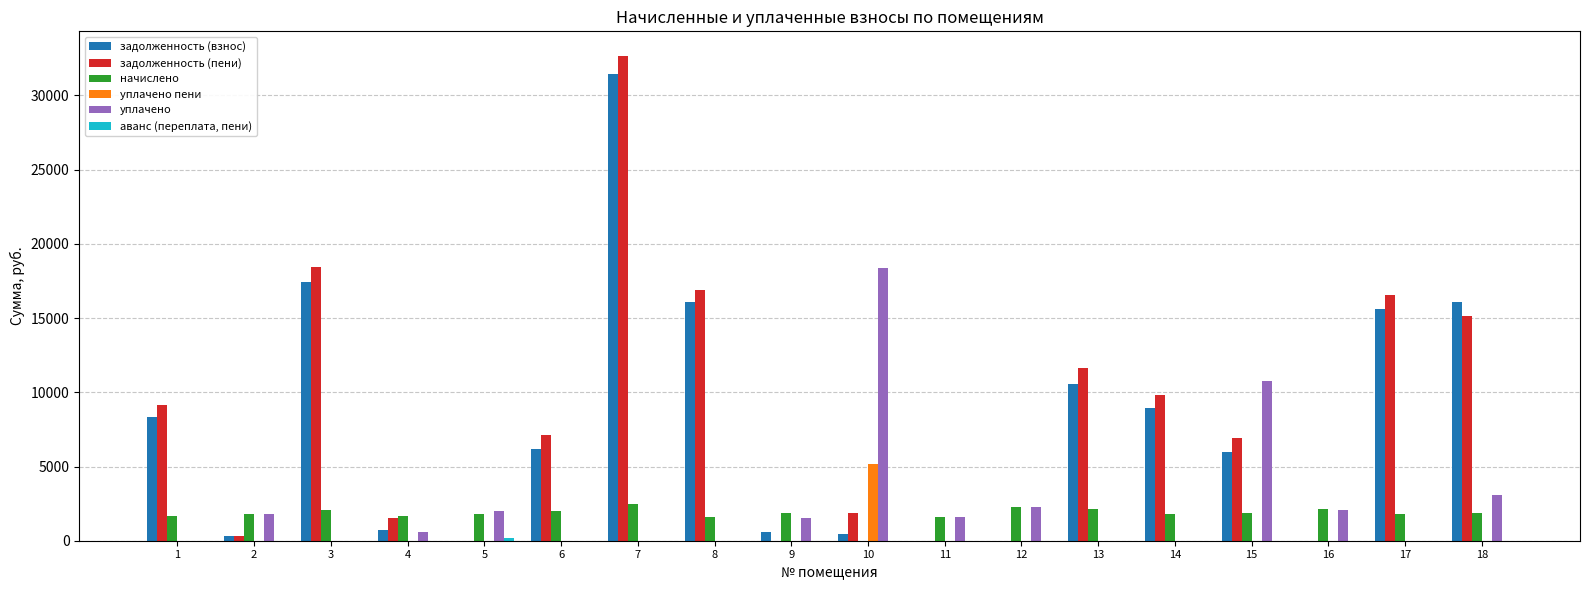

The value of задолженность (пени) at 9 is 0.0. True or false?

True